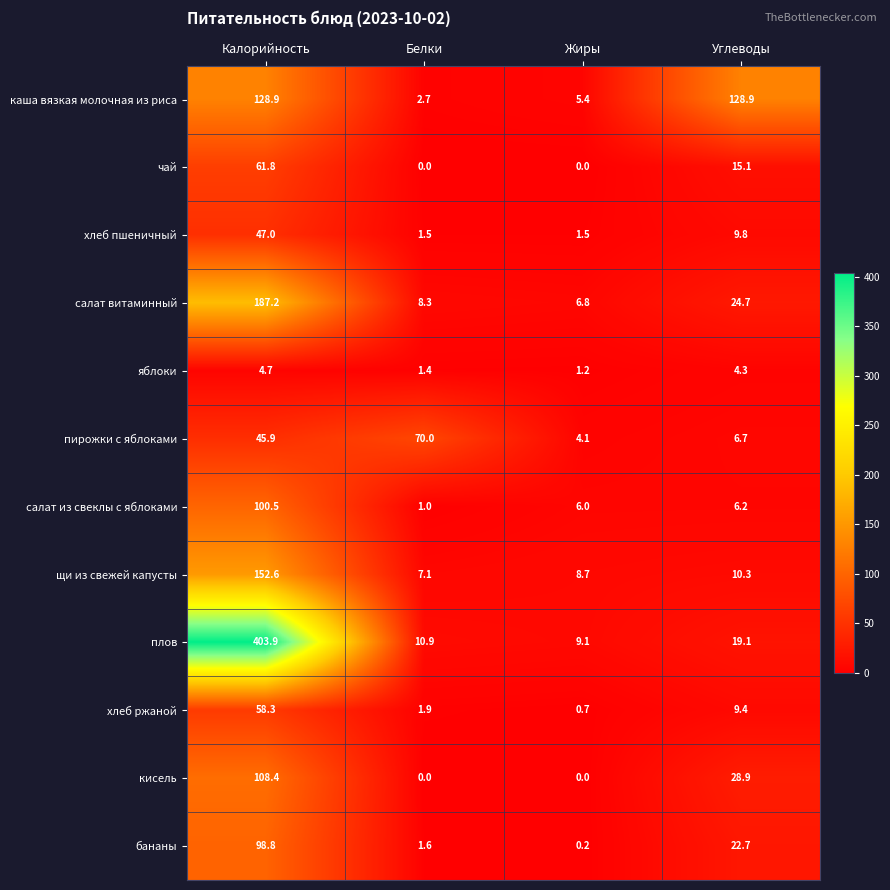

What is the difference between the maximum and second lowest values in the щи из свежей капусты series?

143.9